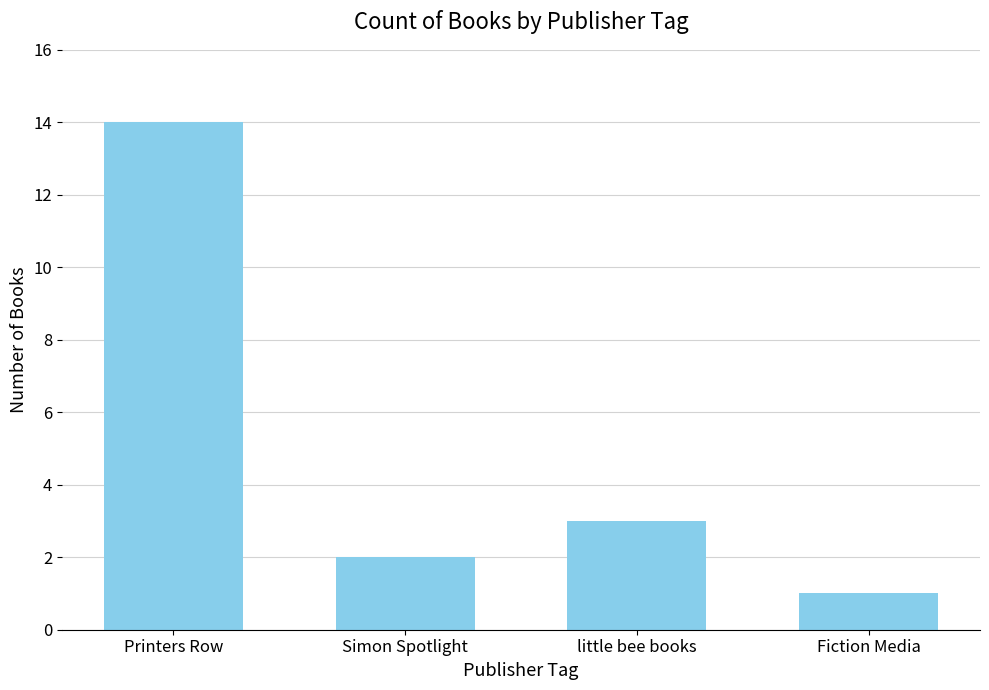

List the labels in order of value, smallest first.

Fiction Media, Simon Spotlight, little bee books, Printers Row